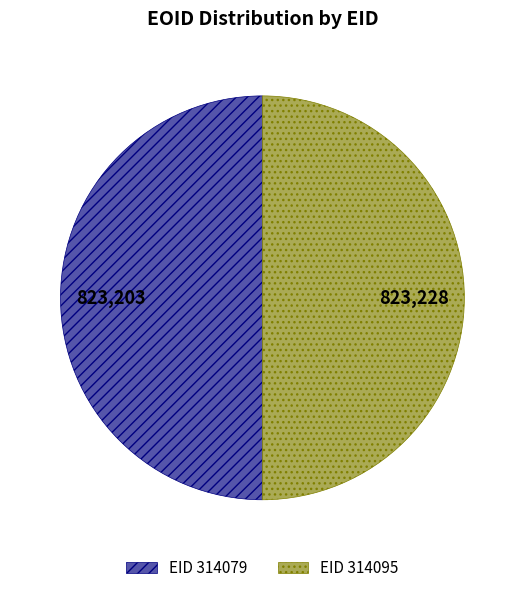

Count the number of slices in the pie.

2